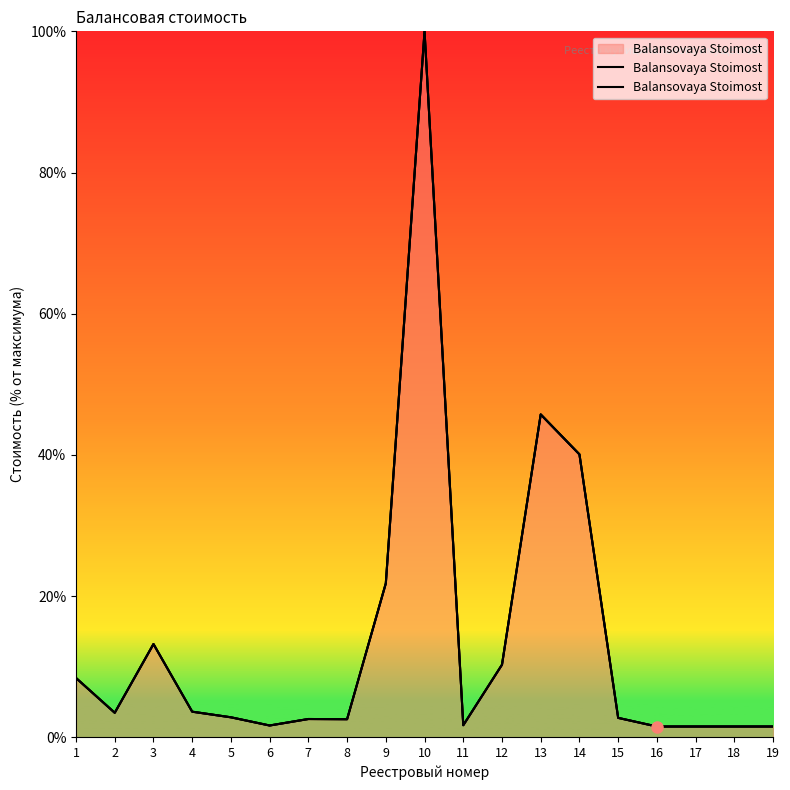

At which label is the value closest to 50?

13